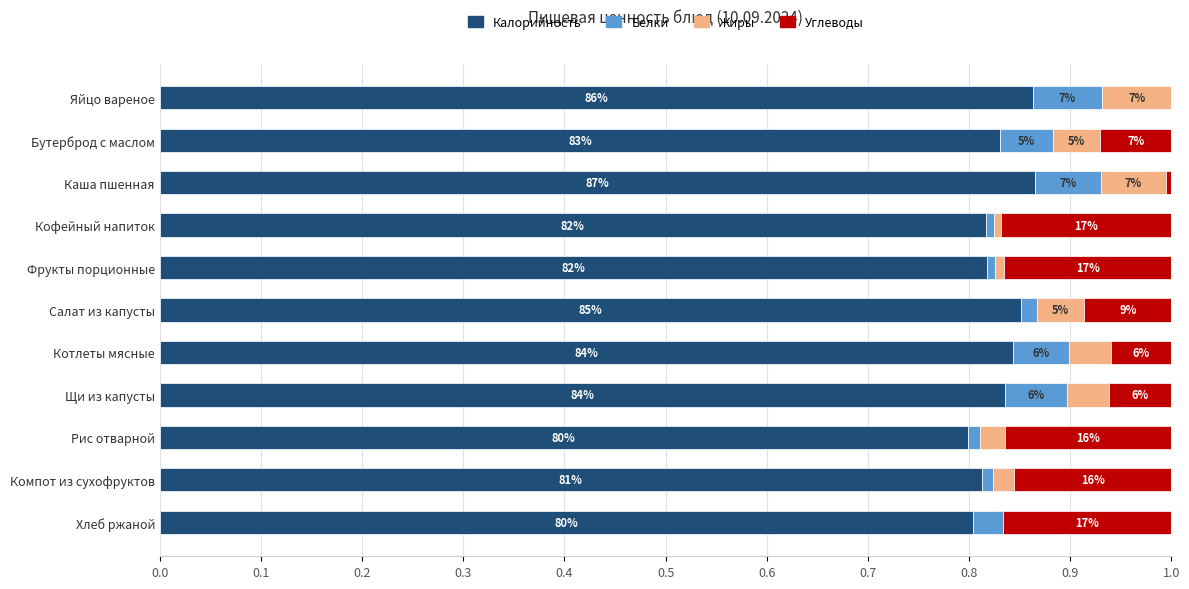

What is the difference between the maximum and second lowest values in the Углеводы series?

0.2